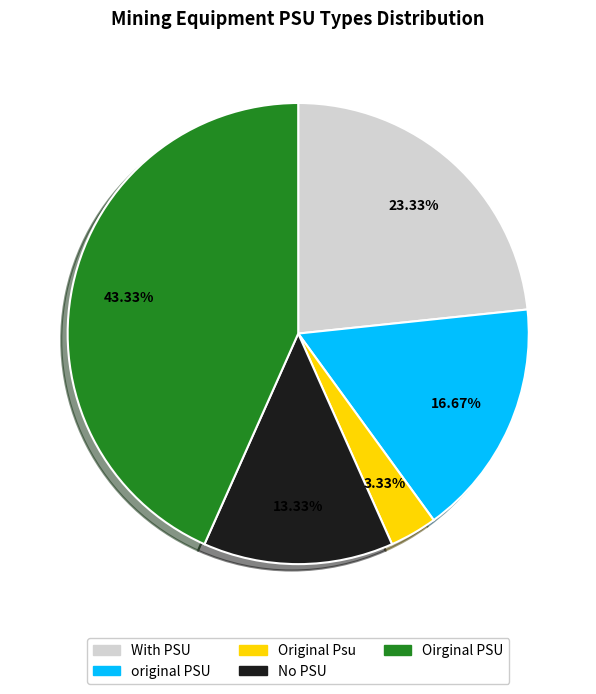

Does With PSU account for over 50% of the chart?

No